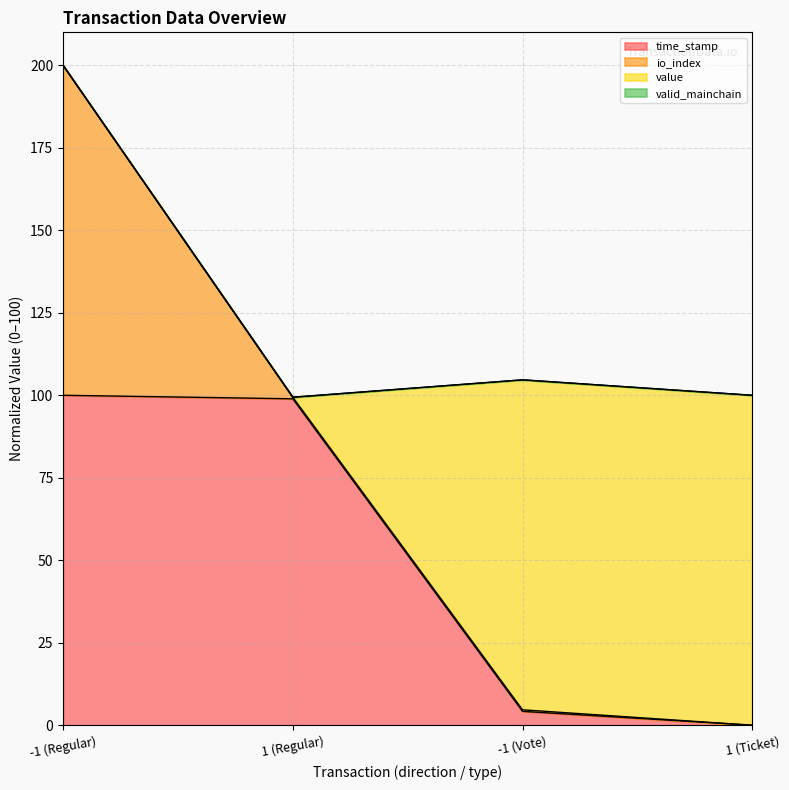

Is it true that io_index equals 36.7 at 1 (Regular)?

False